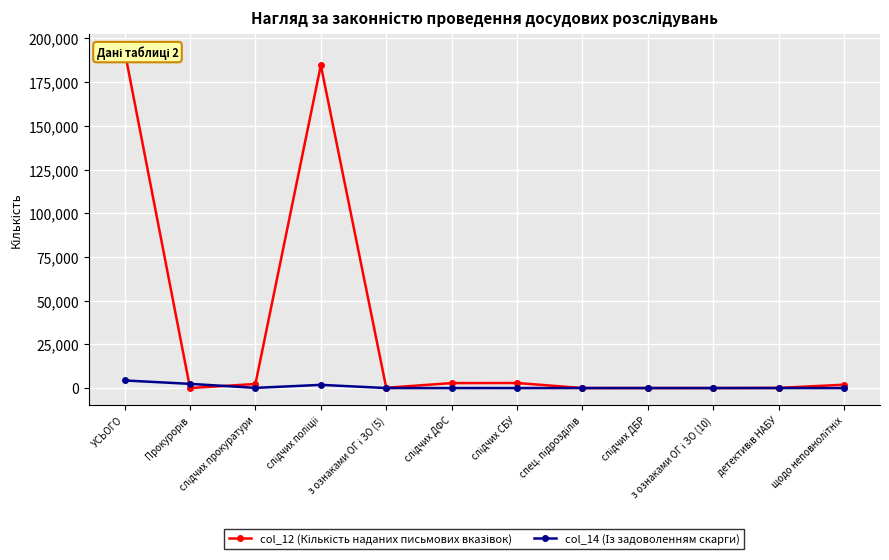

At which label does col_14 (Із задоволенням скарги) first exceed 5?

УСЬОГО